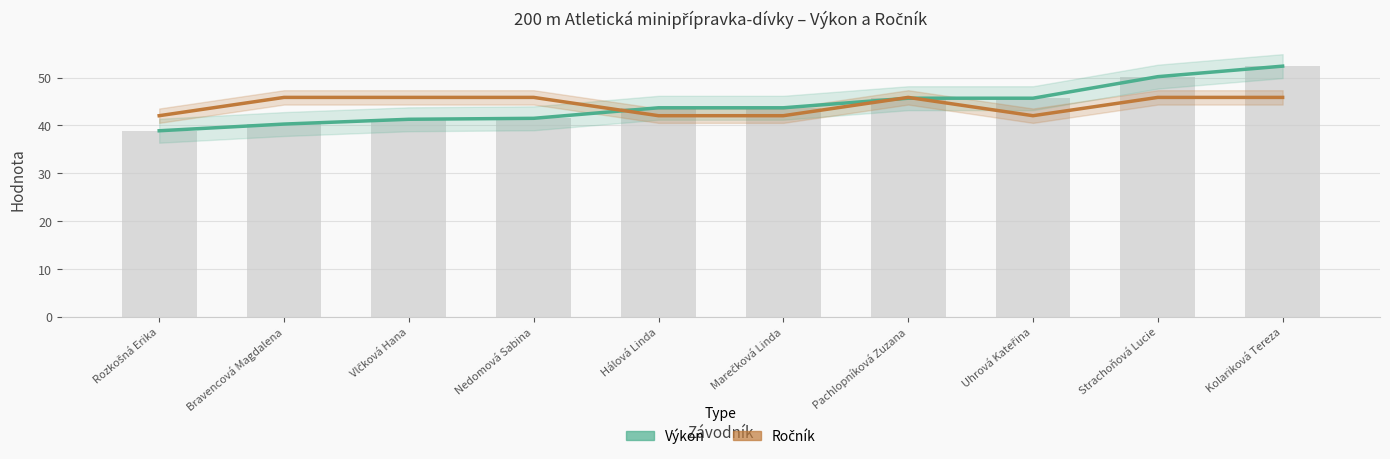

What is the sum of the Výkon values at Pachlopníková Zuzana and Kolariková Tereza?

98.1